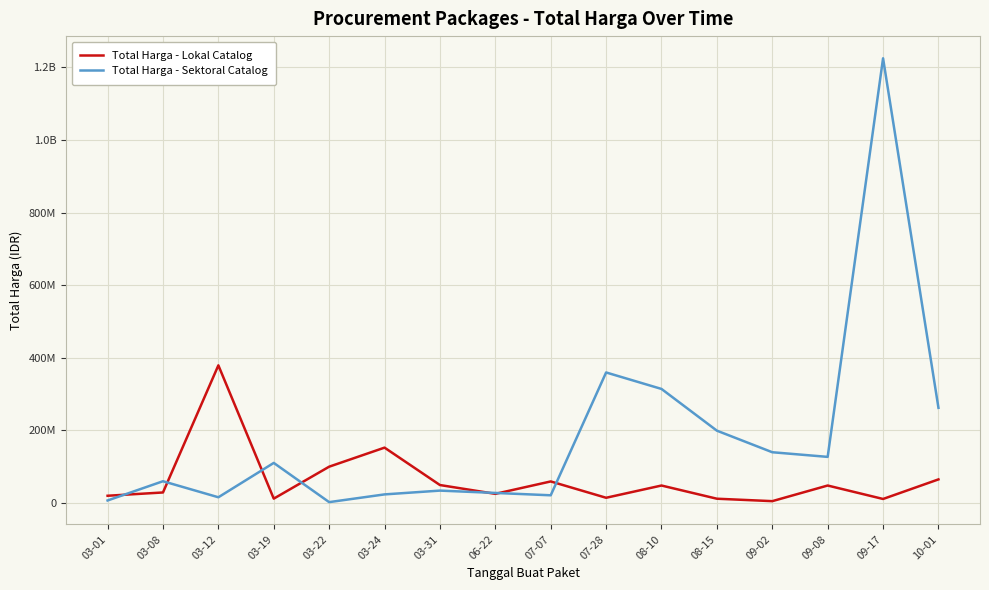

At which label is Total Harga - Sektoral Catalog closest to 613538875?

07-28